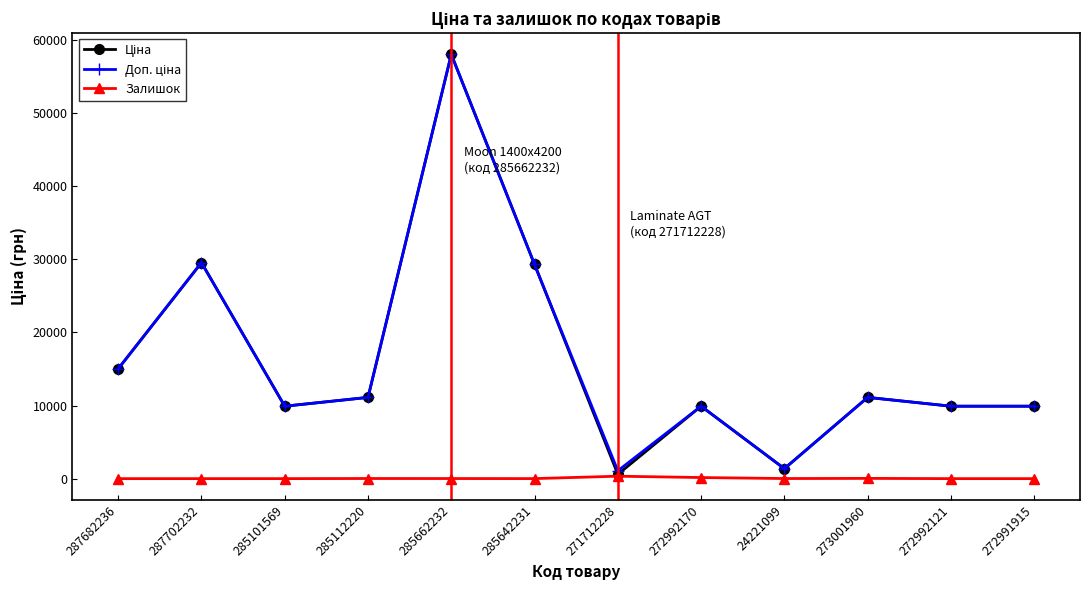

Count the number of categories in the chart.

12